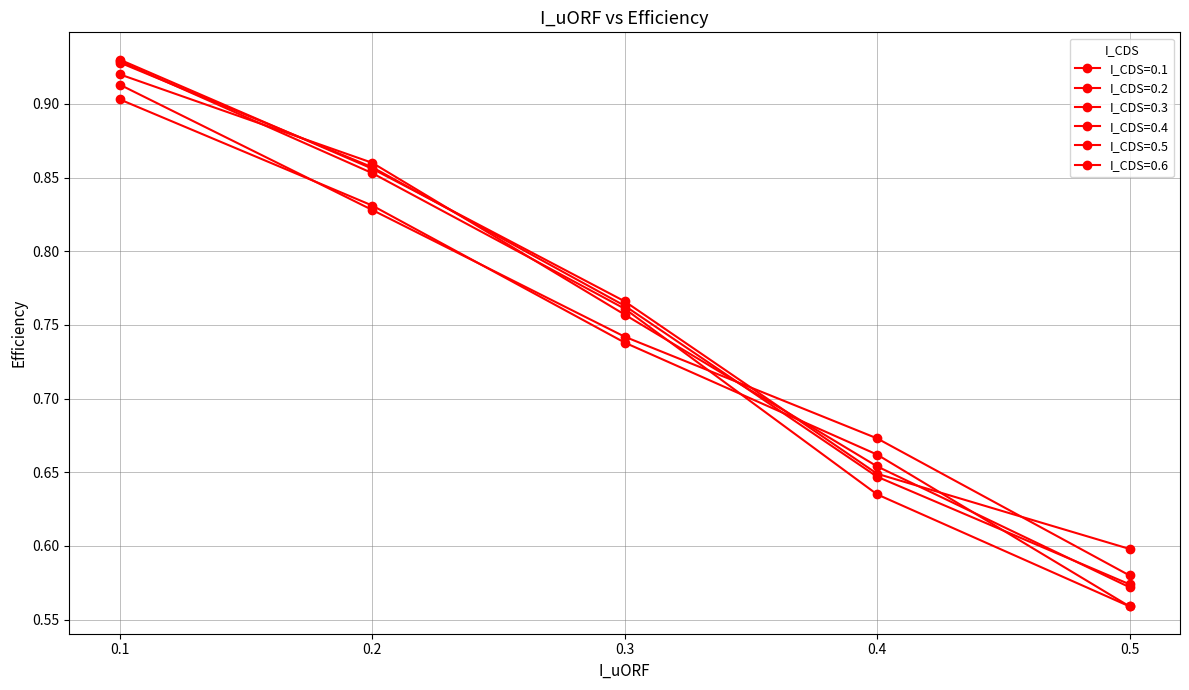

Count the number of categories in the chart.

5